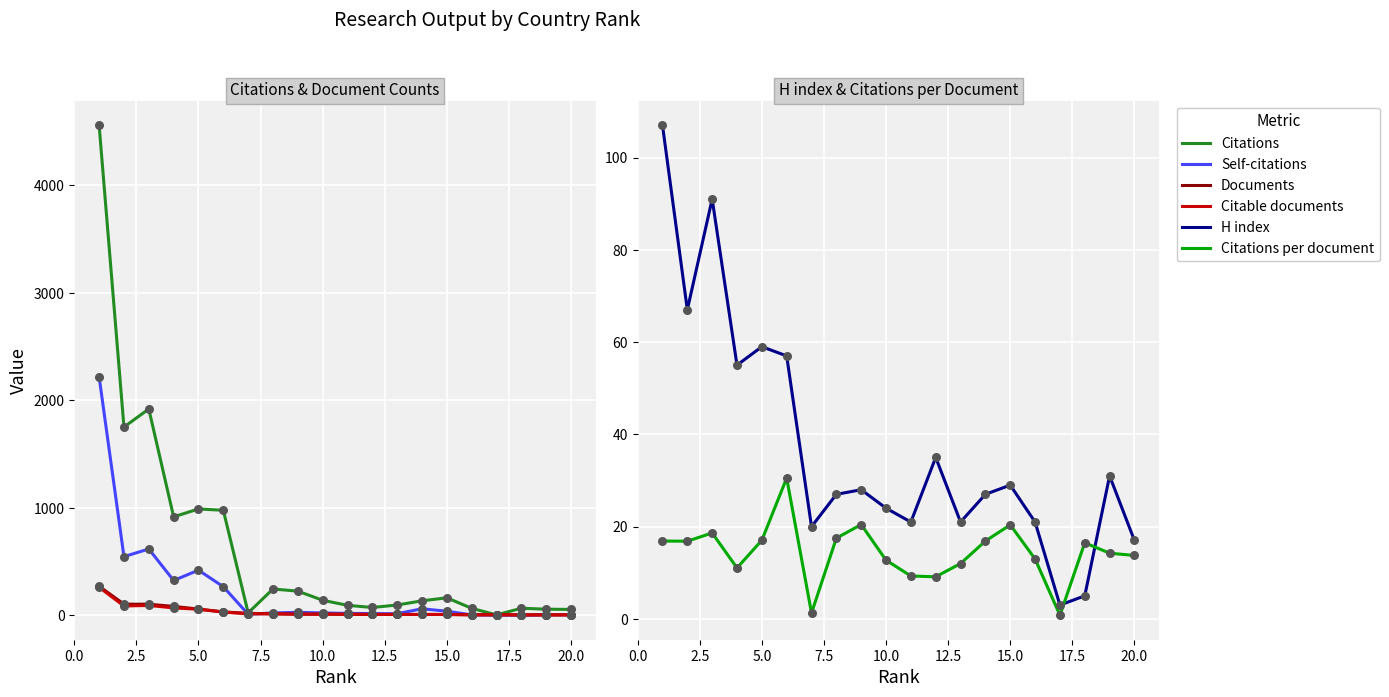

Which series reaches the maximum Y coordinate?

Citations